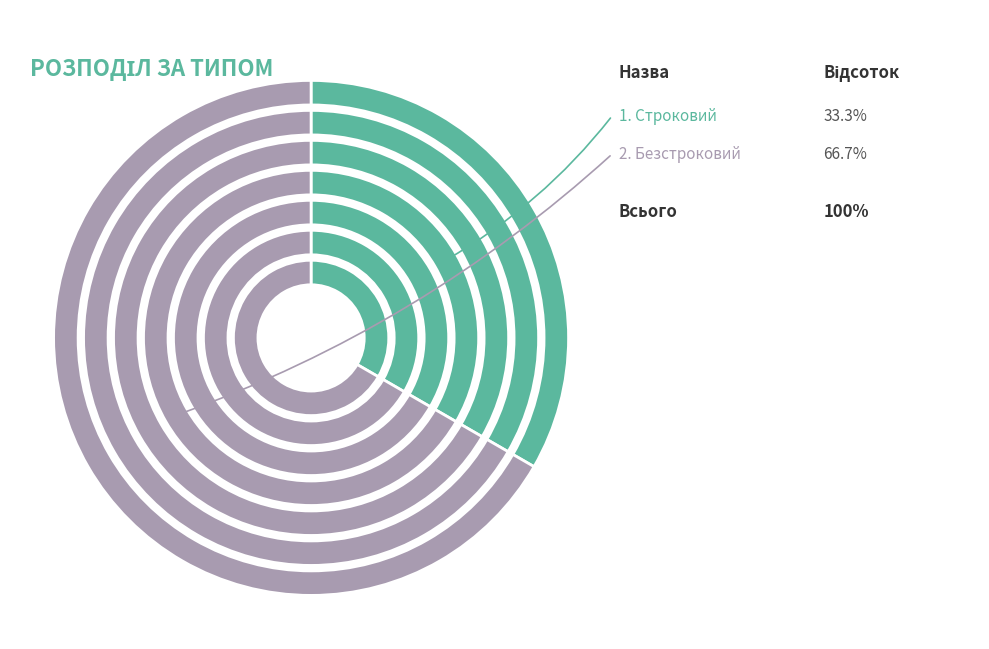

Which has a higher value, Строковий or Безстроковий?

Безстроковий